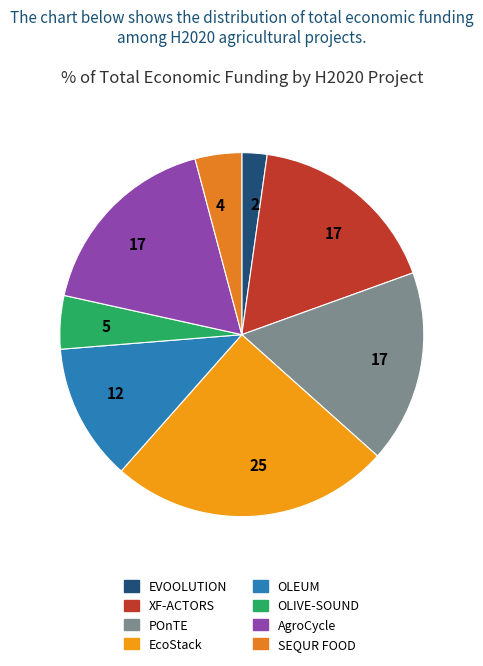

To the nearest percent, what is the average slice percentage?

12%